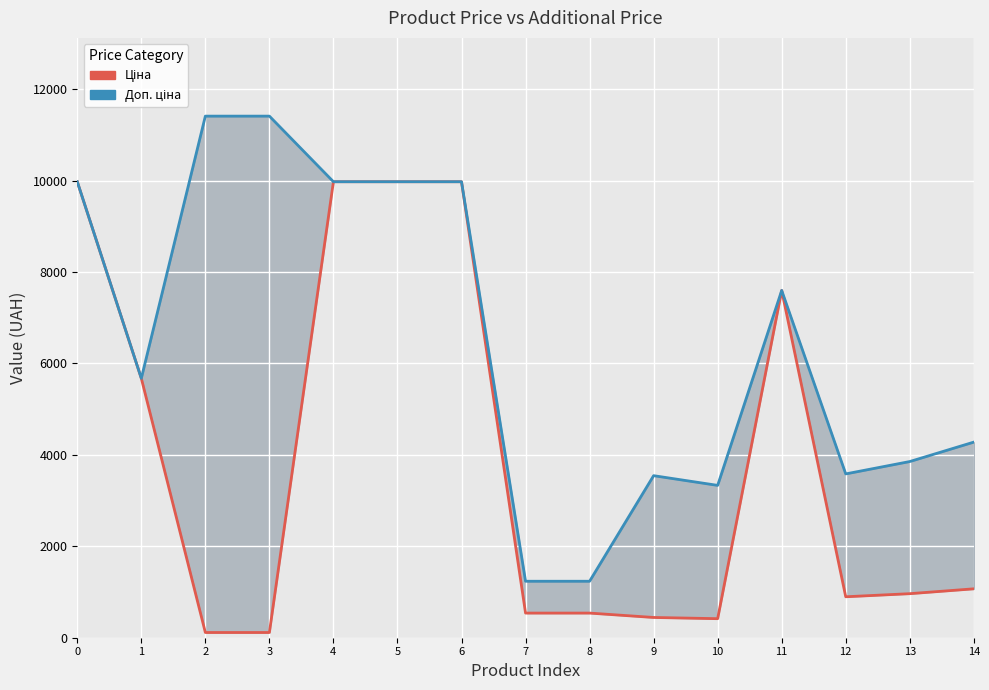

What are all the series names shown in the legend?

Ціна, Доп. ціна